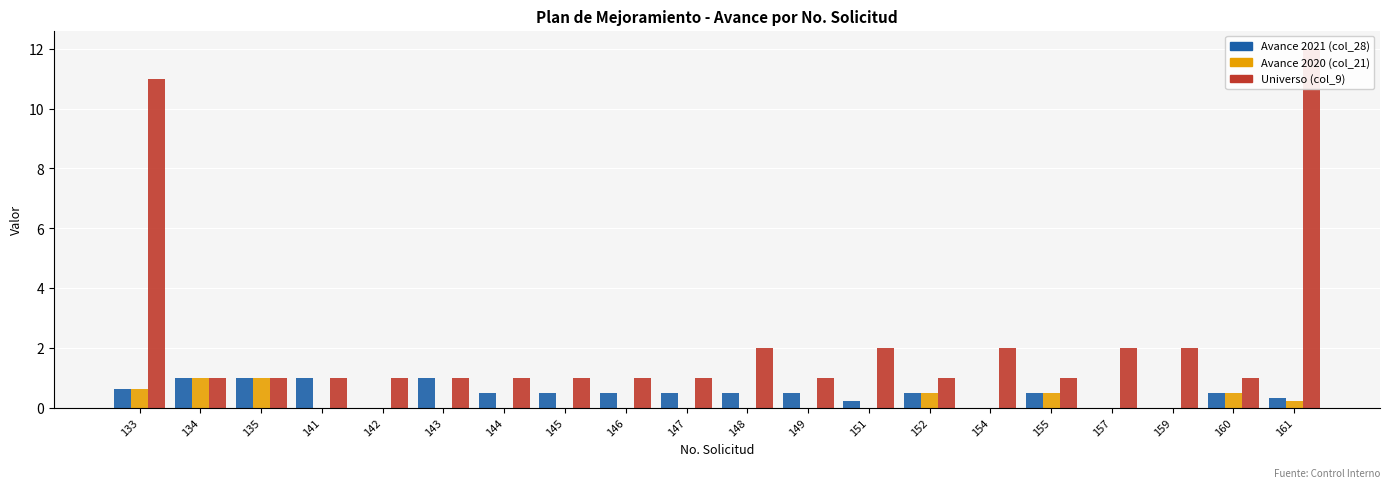

What are all the series names shown in the legend?

Avance 2021 (col_28), Avance 2020 (col_21), Universo (col_9)